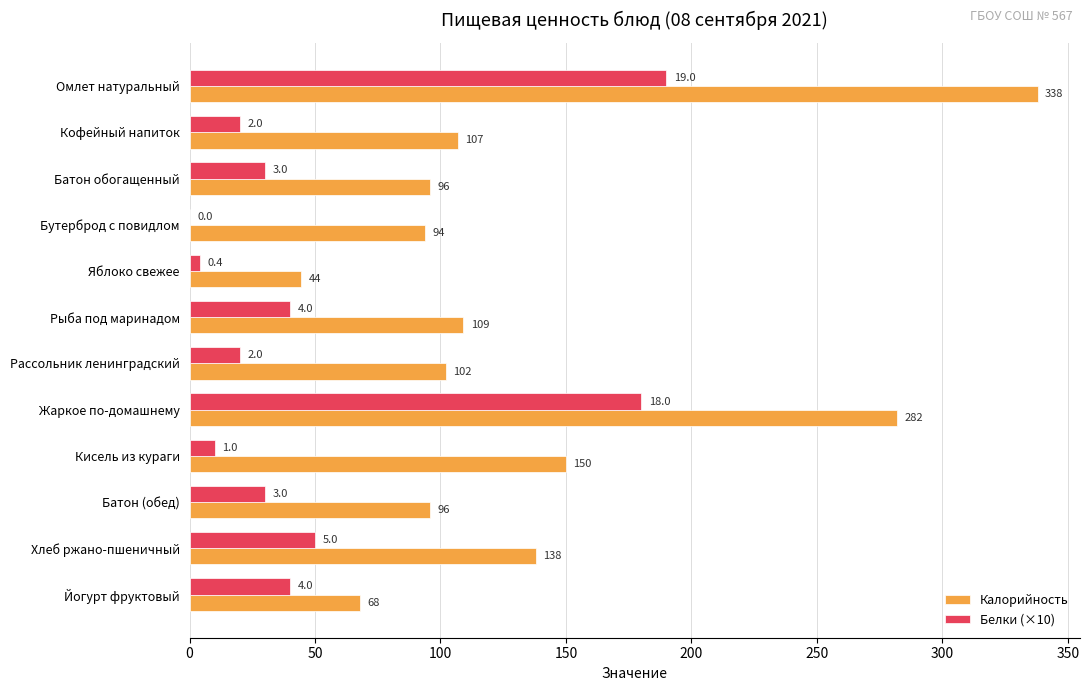

What is the sum of all Белки (×10) values?

614.0